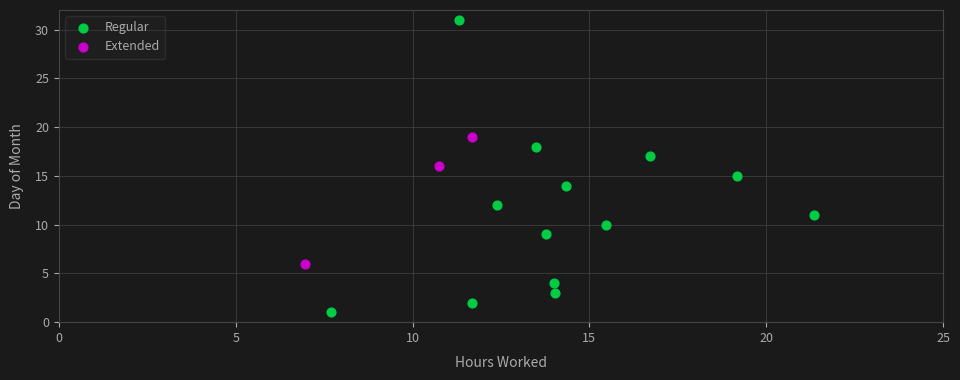

What are all the series names shown in the legend?

Regular, Extended